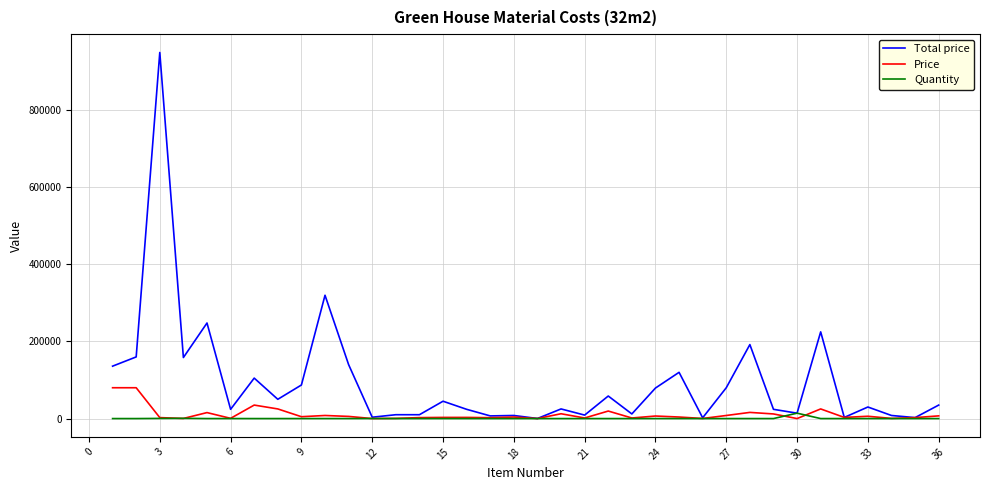

List the series in order of their peak value, lowest first.

Quantity, Price, Total price